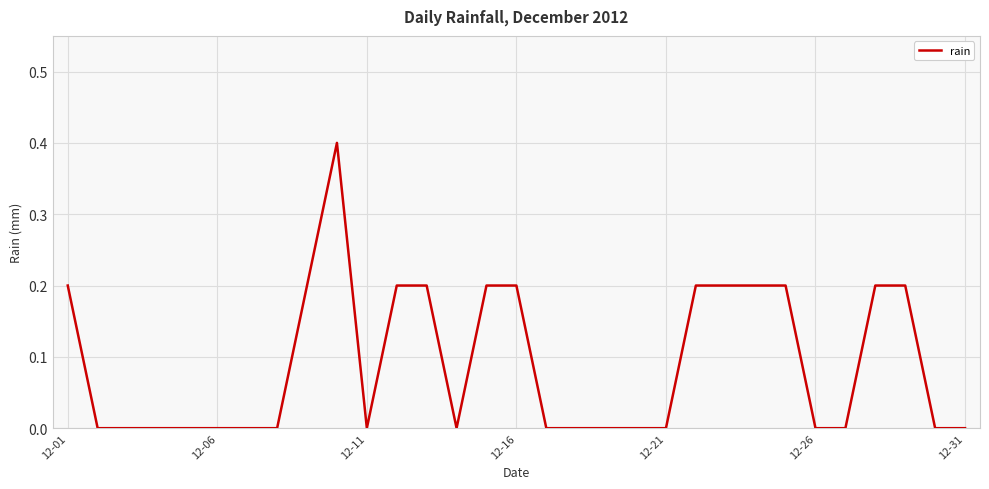

What is the maximum value shown in the chart?

0.4